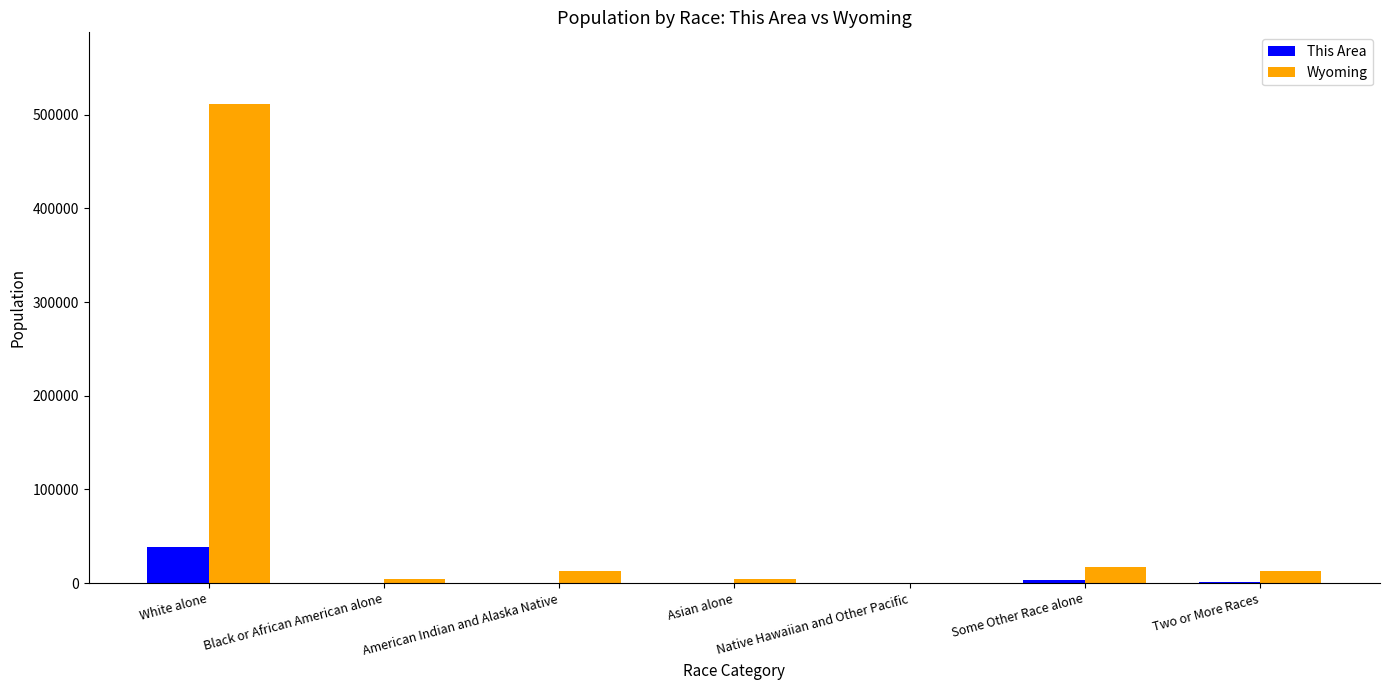

What are all the series names shown in the legend?

This Area, Wyoming